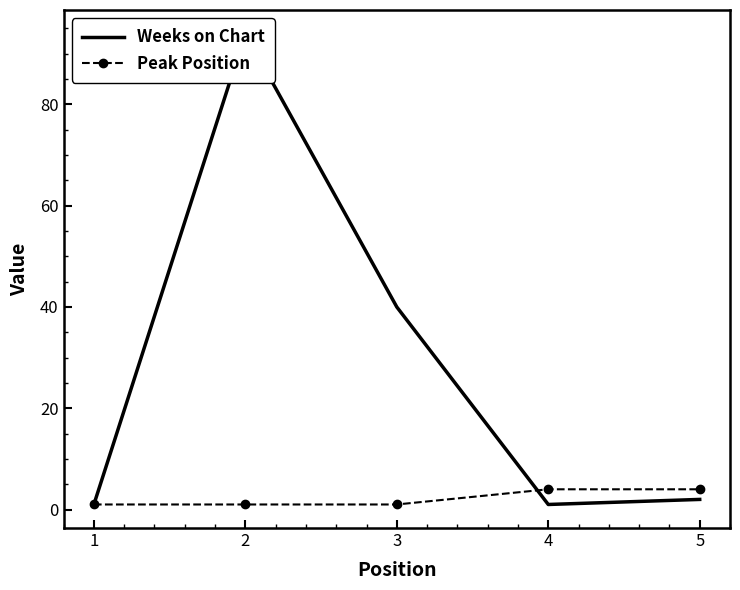

What is the highest value of the Peak Position series?

4